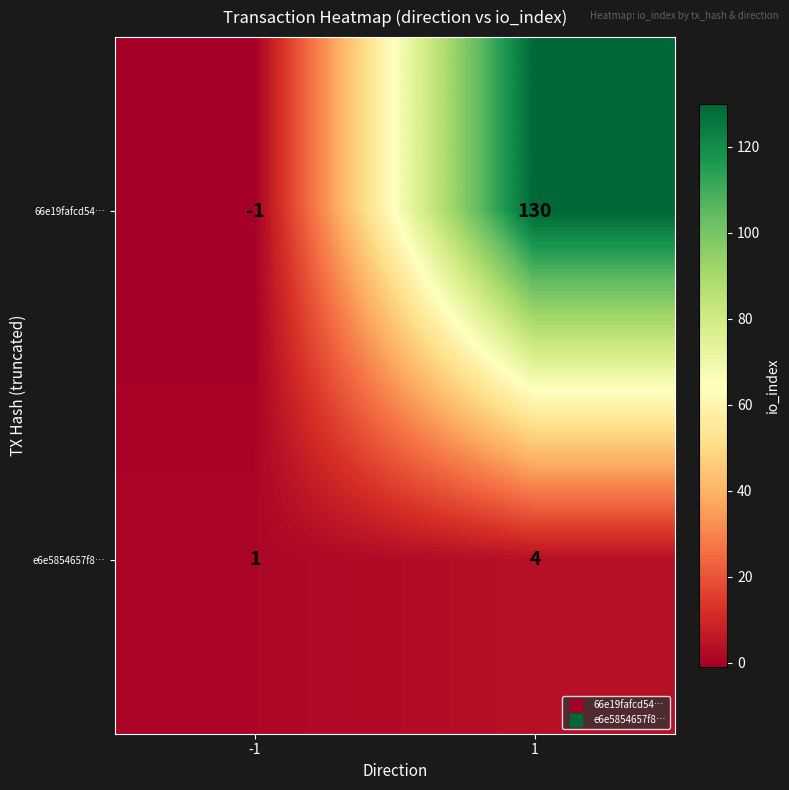

What is the difference between the 66e19fafcd54… values at 1 and -1?

131